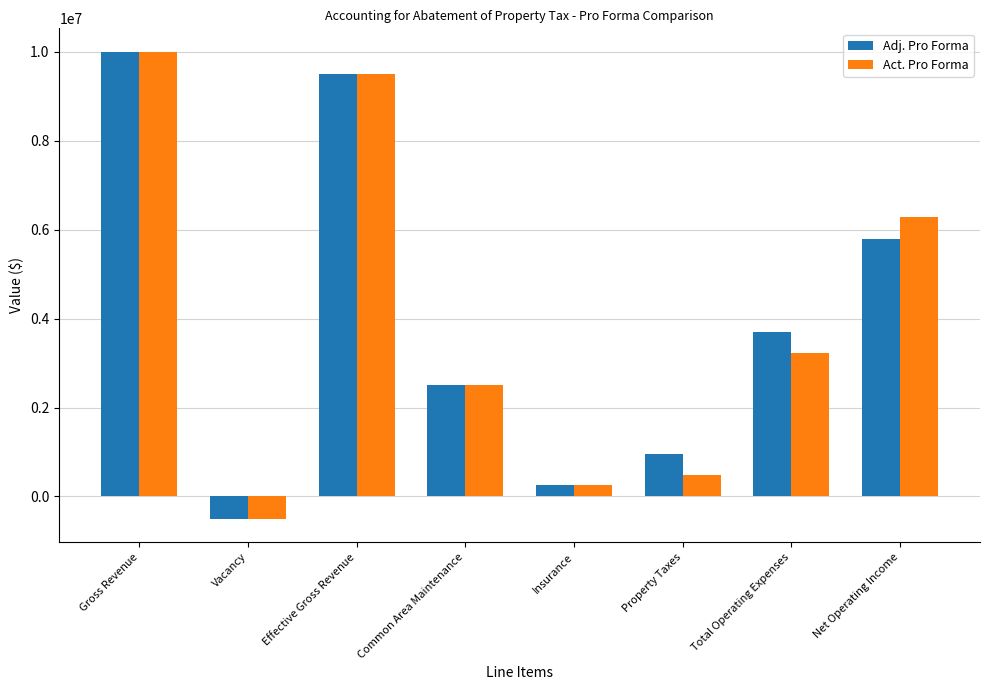

What is the smallest value displayed?

-500000